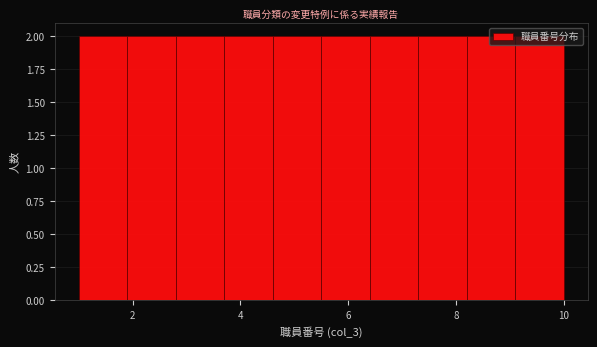

Reading left to right, list every bar in this chart as the range it spans on the x-axis followed by its height. Neither the bar edges nor the heights are printed on the chart, so give them approximately, as read against the axes.

1.0 to 1.9: 2
1.9 to 2.8: 2
2.8 to 3.7: 2
3.7 to 4.6: 2
4.6 to 5.5: 2
5.5 to 6.4: 2
6.4 to 7.3: 2
7.3 to 8.2: 2
8.2 to 9.1: 2
9.1 to 10.0: 2